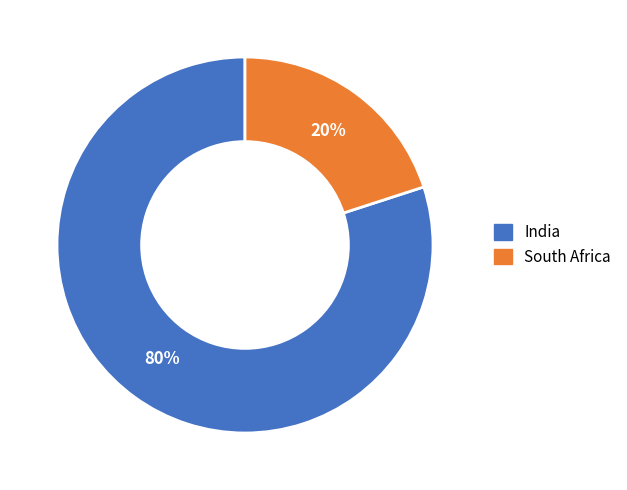

Is the sum of India and South Africa greater than half?

Yes